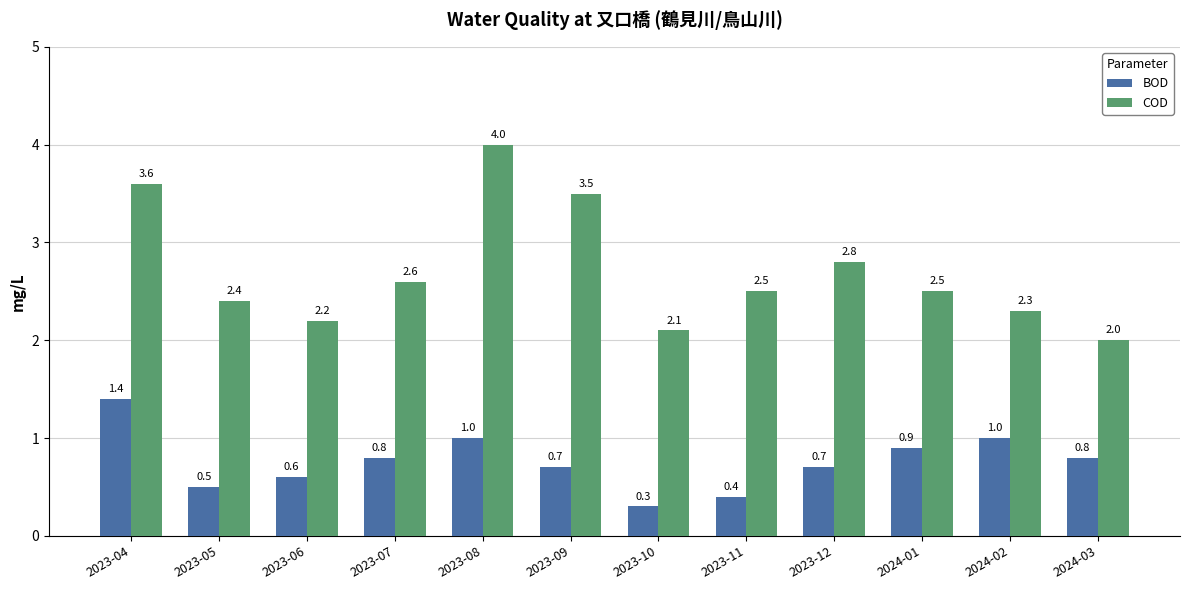

Reading left to right, extract all data points from this chart.

BOD: 2023-04=1.4	2023-05=0.5	2023-06=0.6	2023-07=0.8	2023-08=1.0	2023-09=0.7	2023-10=0.3	2023-11=0.4	2023-12=0.7	2024-01=0.9	2024-02=1.0	2024-03=0.8
COD: 2023-04=3.6	2023-05=2.4	2023-06=2.2	2023-07=2.6	2023-08=4.0	2023-09=3.5	2023-10=2.1	2023-11=2.5	2023-12=2.8	2024-01=2.5	2024-02=2.3	2024-03=2.0